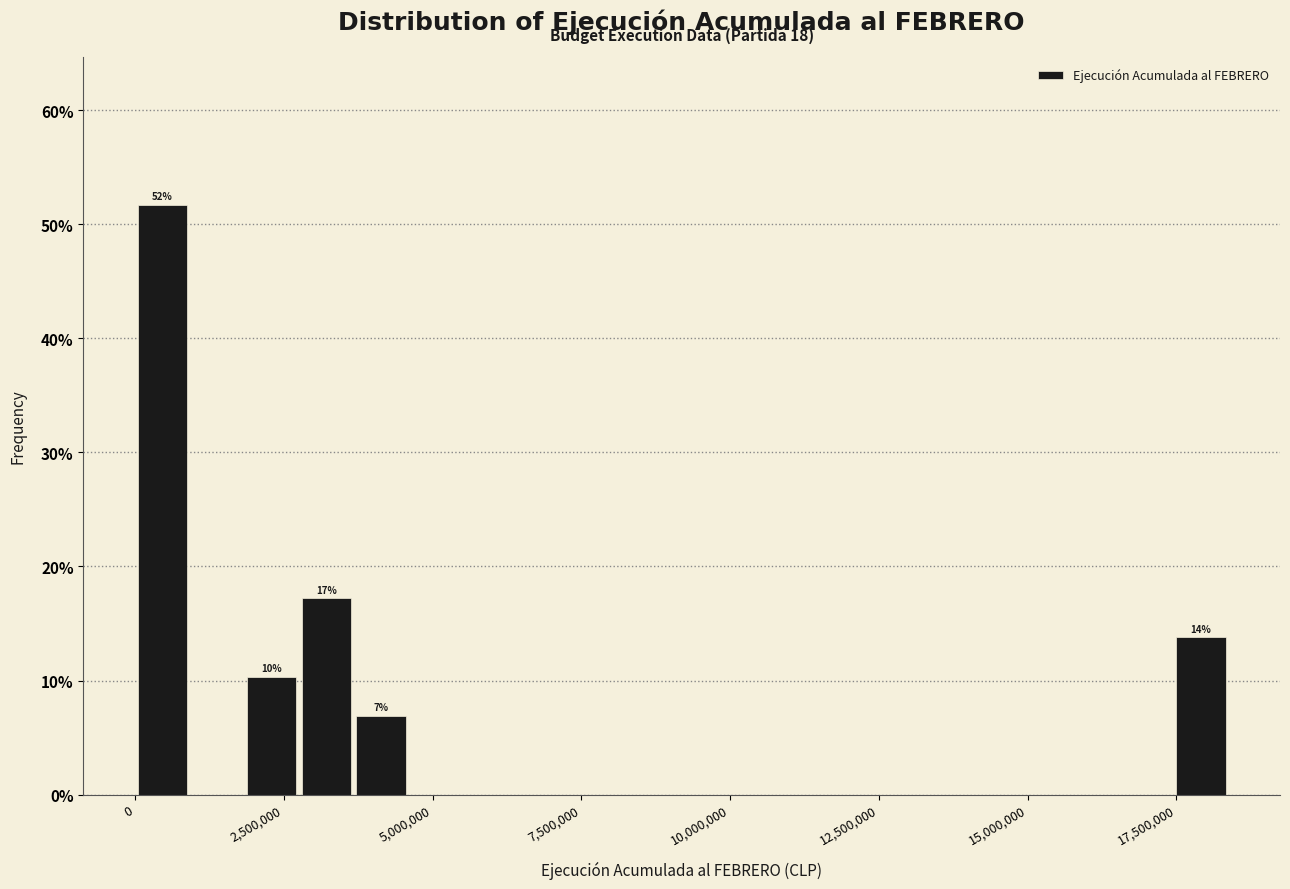

Read against the x-axis, roughly where is the centre of the tallest bar?

500000